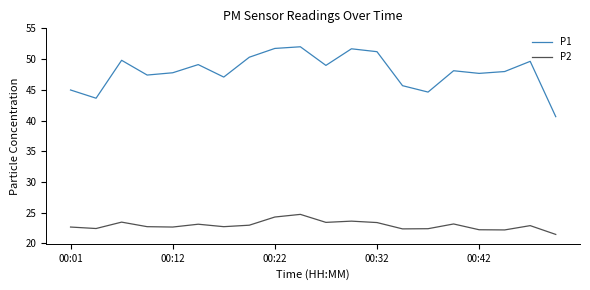

What is the highest value of the P1 series?

52.0